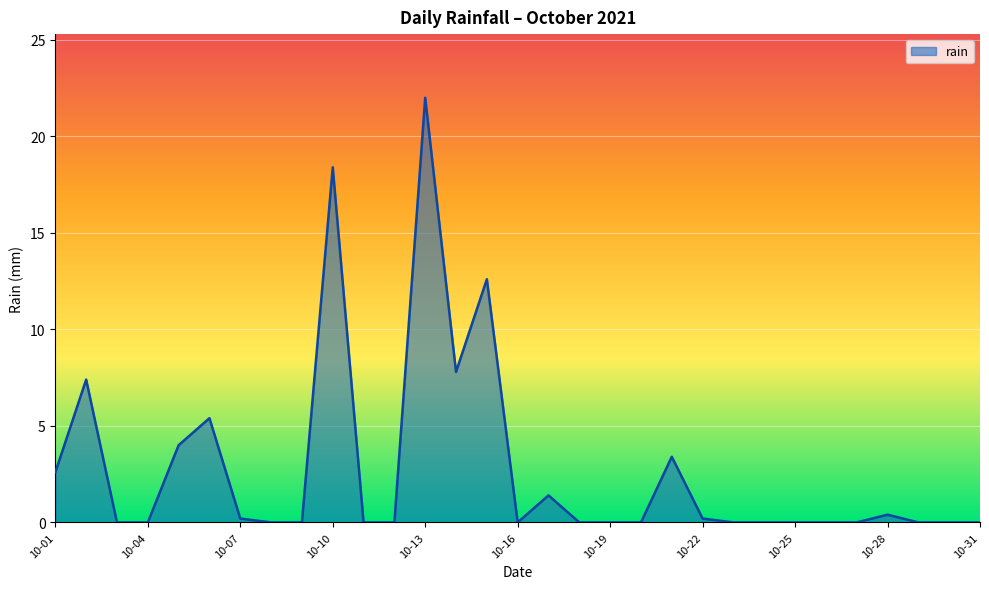

Reading right to left, what are all the values shown in this chart?

0.0	0.0	0.0	0.4	0.0	0.0	0.0	0.0	0.0	0.2	3.4	0.0	0.0	0.0	1.4	0.0	12.6	7.8	22.0	0.0	0.0	18.4	0.0	0.0	0.2	5.4	4.0	0.0	0.0	7.4	2.6